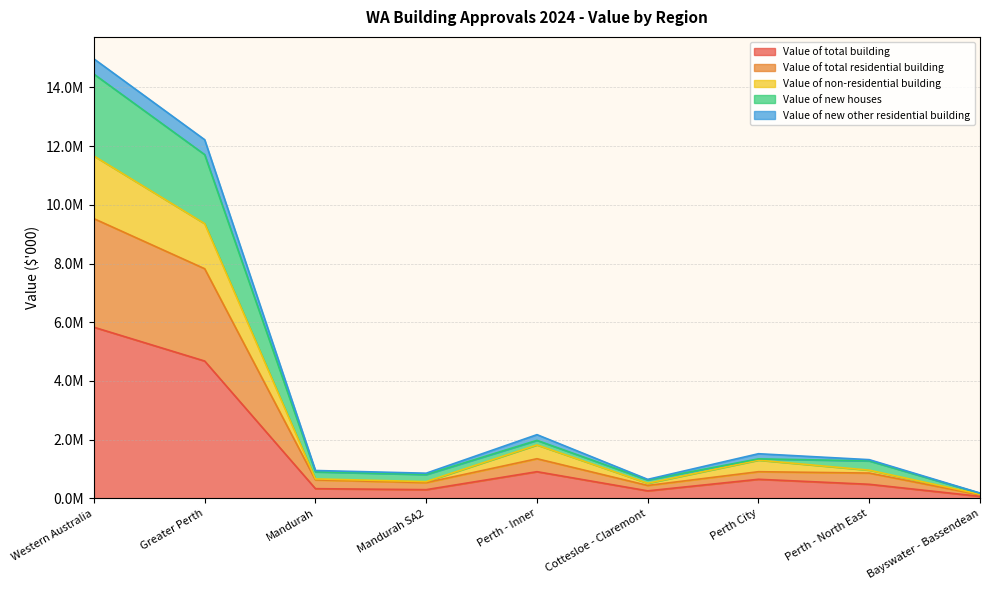

Does the chart have visible grid lines?

Yes